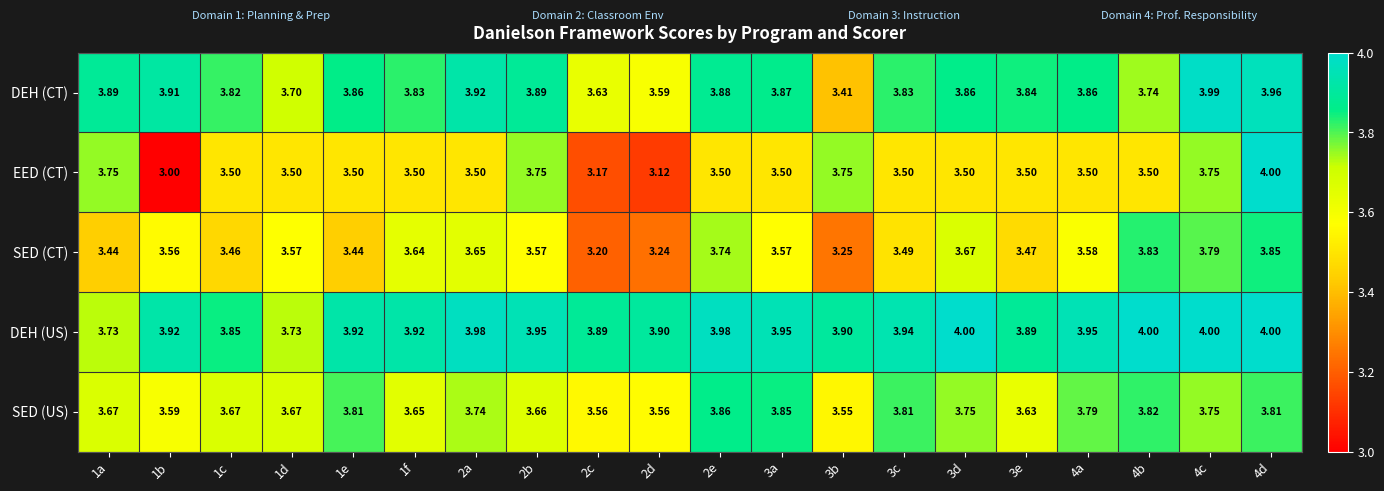

Between 4a and 4d, which series saw the biggest shift?

EED (CT)